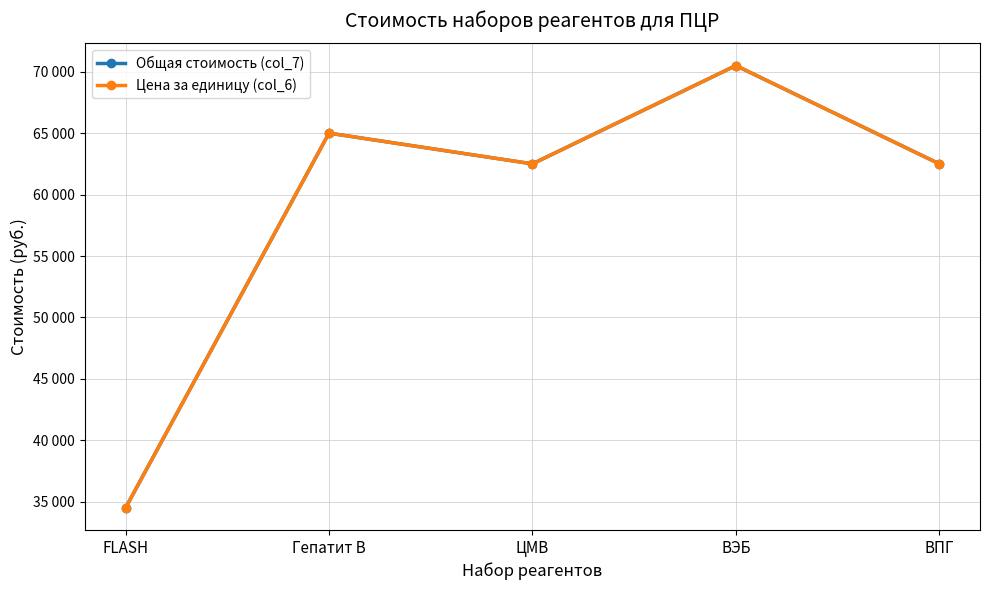

Which series has the largest range (max minus min)?

Общая стоимость (col_7)